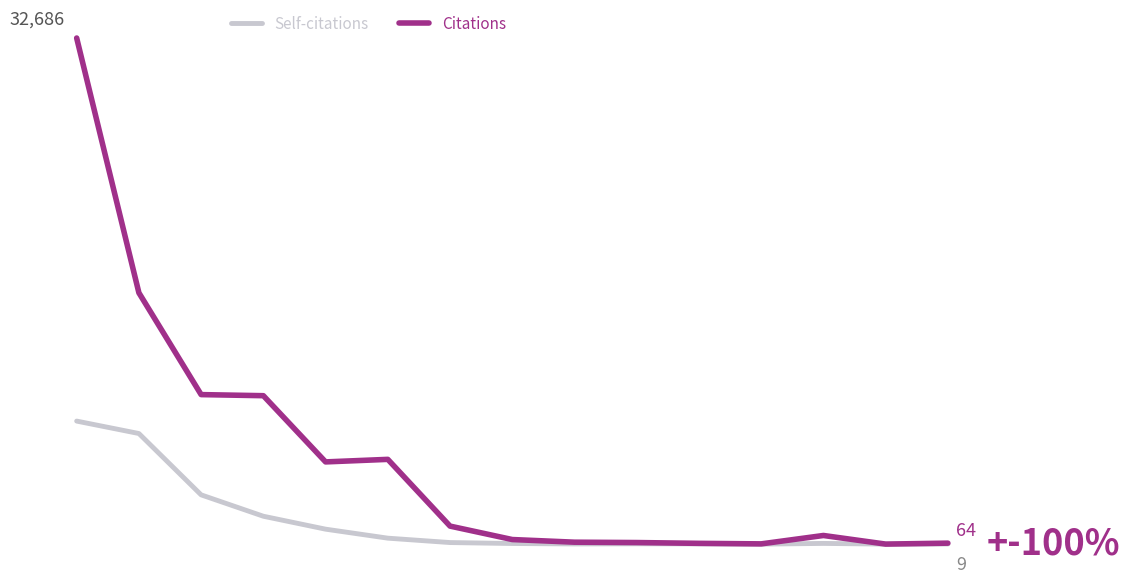

What are all the series names shown in the legend?

Self-citations, Citations